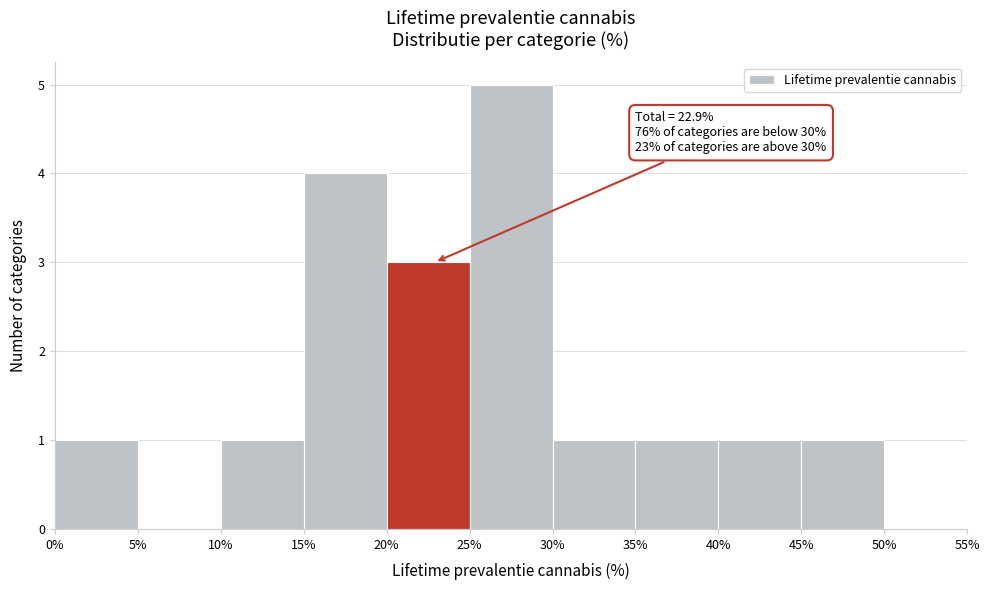

Which range on the x-axis has the tallest bar?

25% to 30%